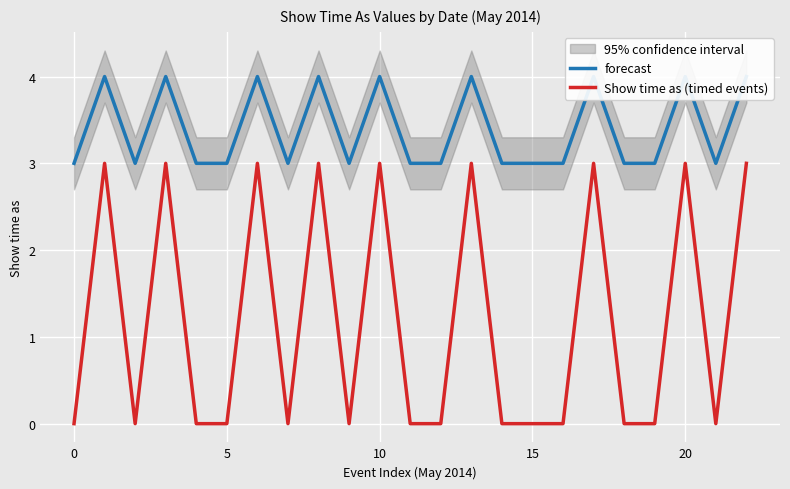

Is it true that Show time as (timed events) equals 2 at 15?

False